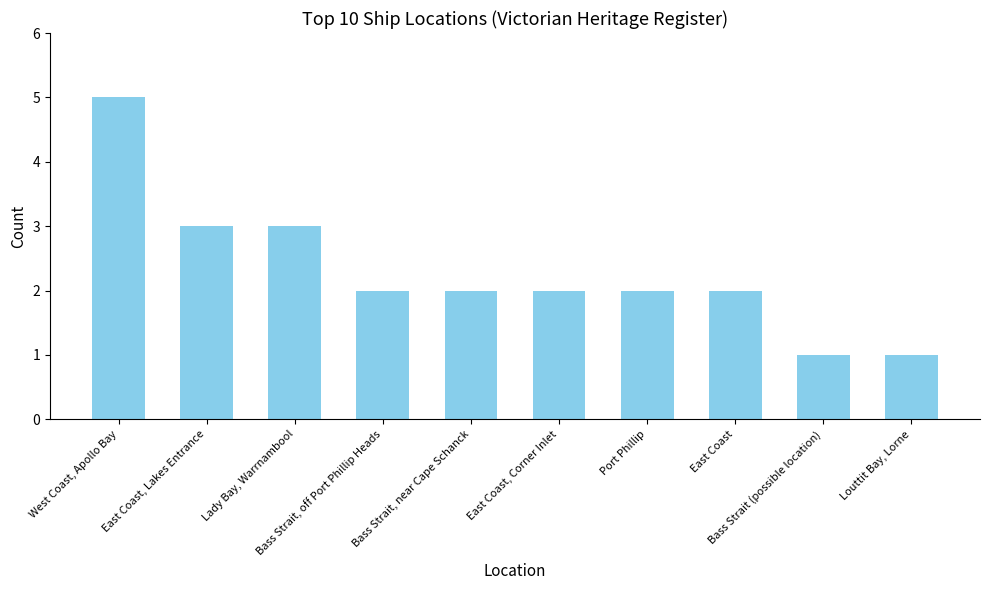

What is the change in value from Lady Bay, Warrnambool to Bass Strait, off Port Phillip Heads?

-1